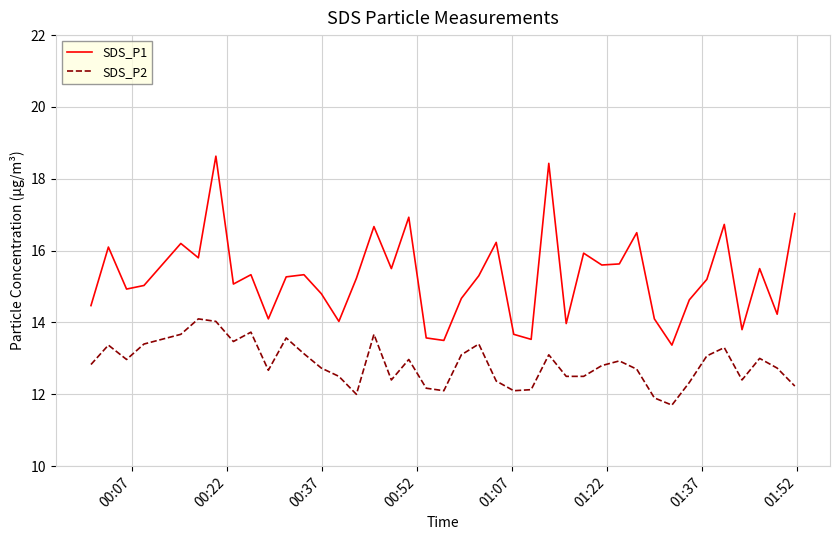

What is the sum of all SDS_P2 values?

513.8